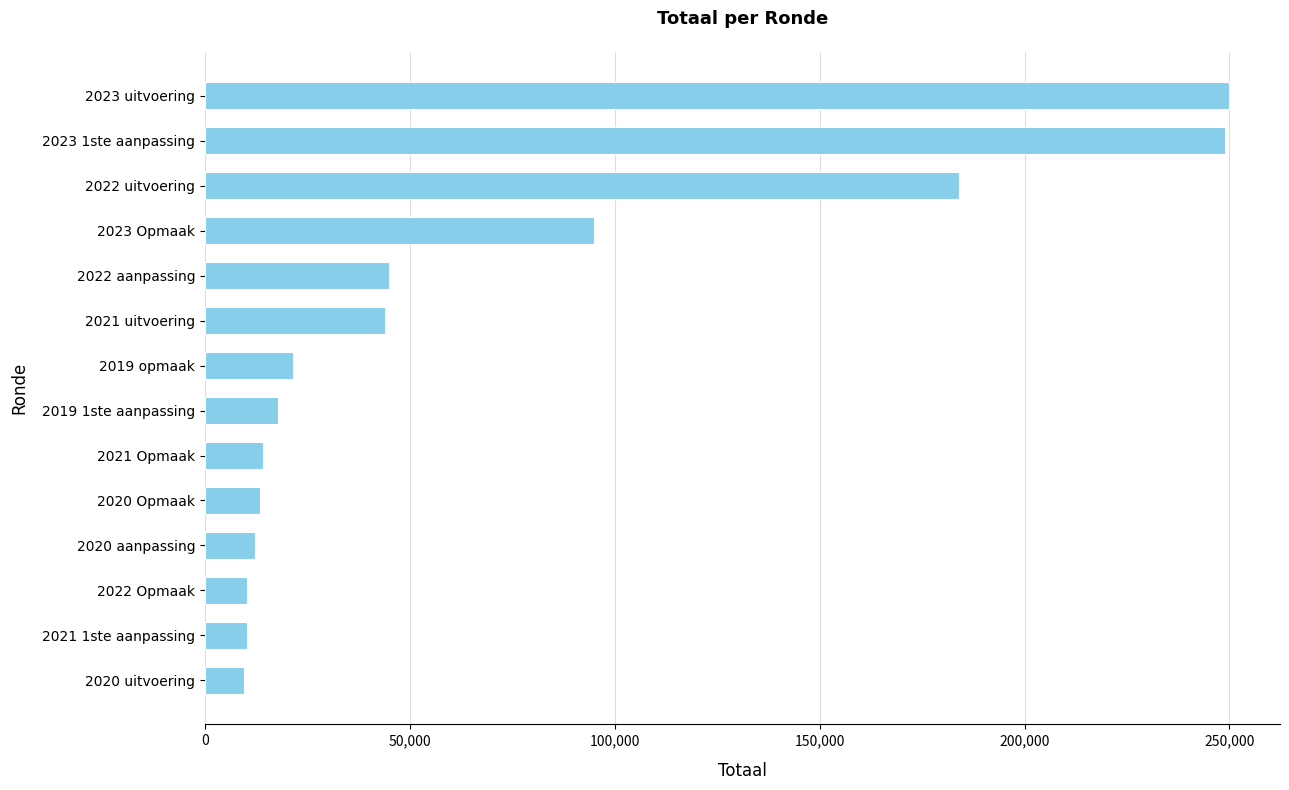

Is it true that the value at 2022 aanpassing is 45041?

True